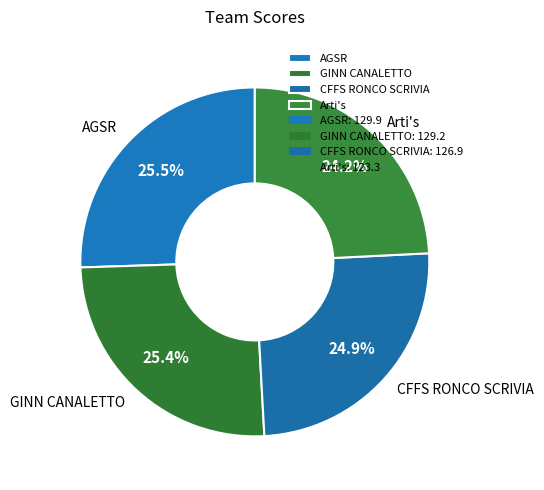

Is it true that AGSR is 38% of the pie?

False